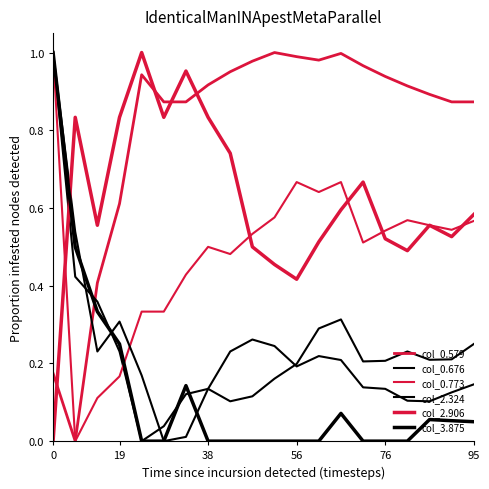

Is this an area chart (filled region under the line)?

No